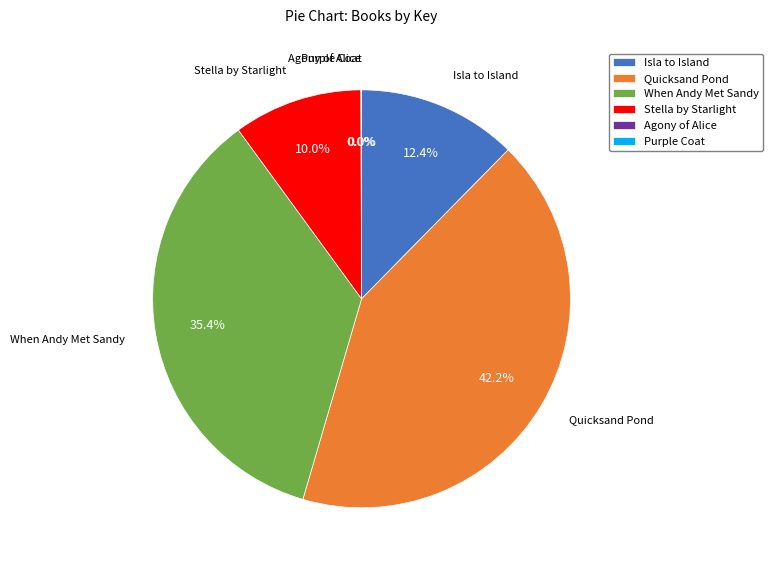

Is there a majority slice in this chart?

No